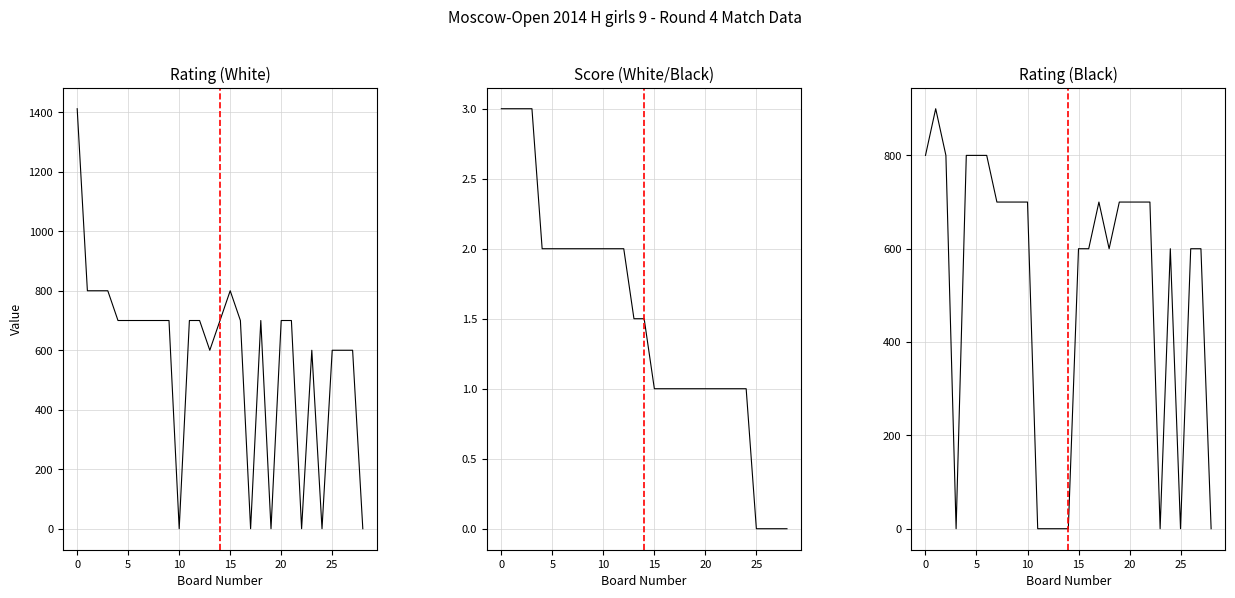

True or false: Rating (Black) has a value of 700.0 at 9.

True